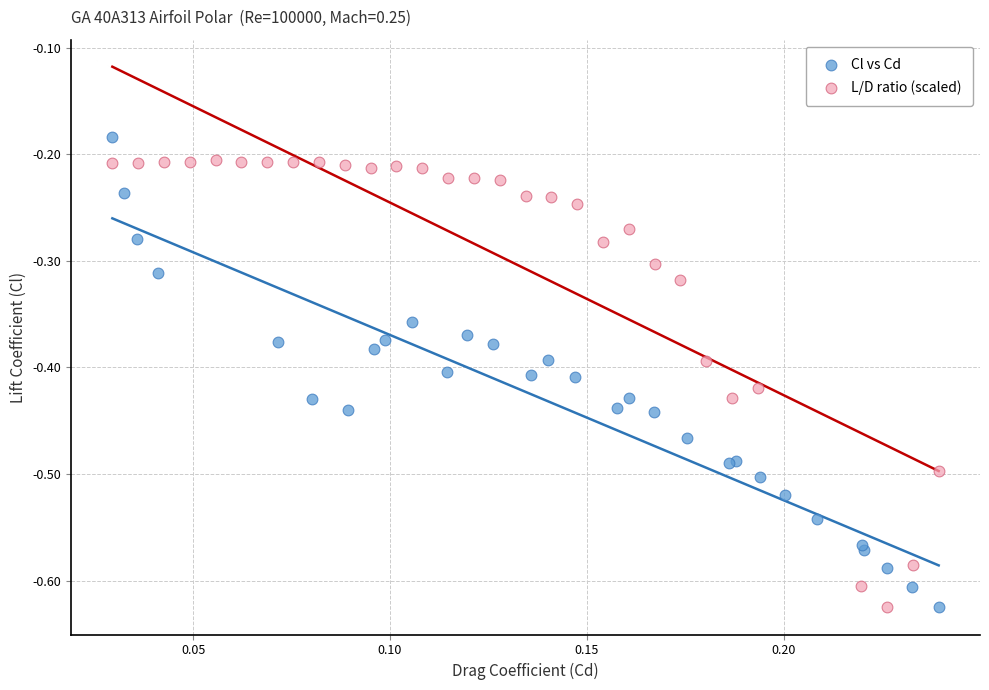

Which series reaches the maximum Y coordinate?

Cl vs Cd